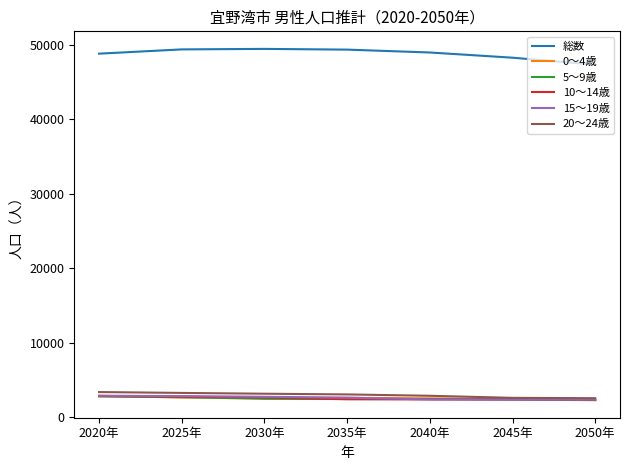

How many lines are shown in the chart?

6